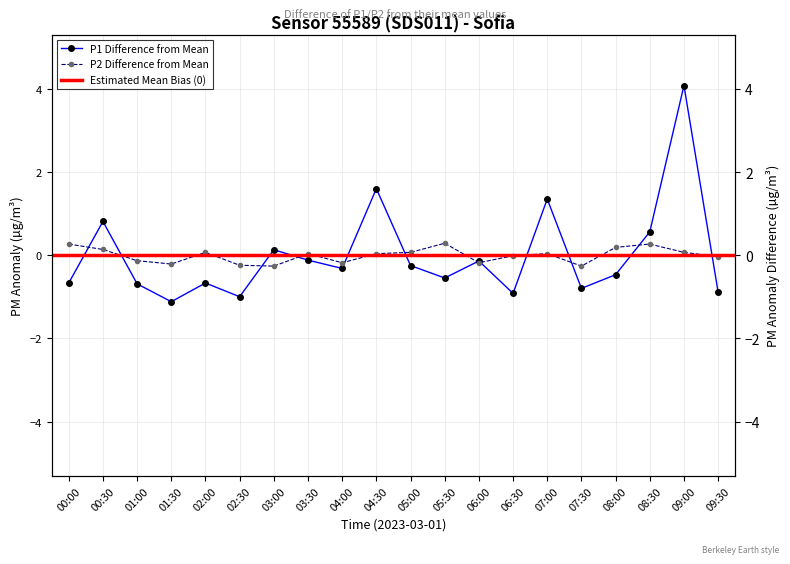

True or false: P2 has more than 1 interior local peaks.

True